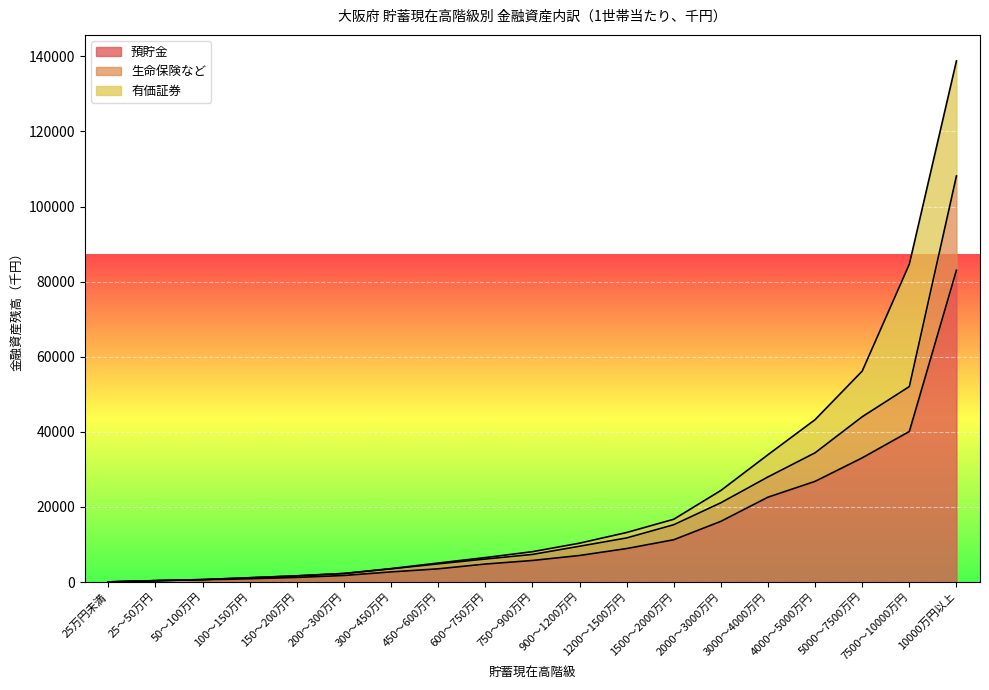

What are all the series names shown in the legend?

預貯金, 生命保険など, 有価証券